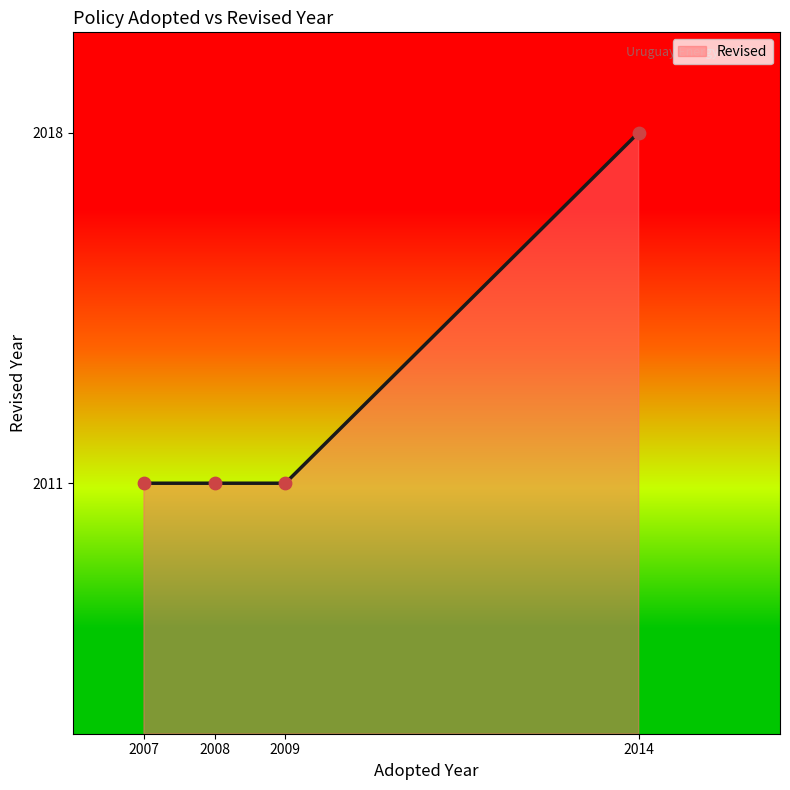

Approximately how many times larger is the value at 2009 compared to 2008?

1.0